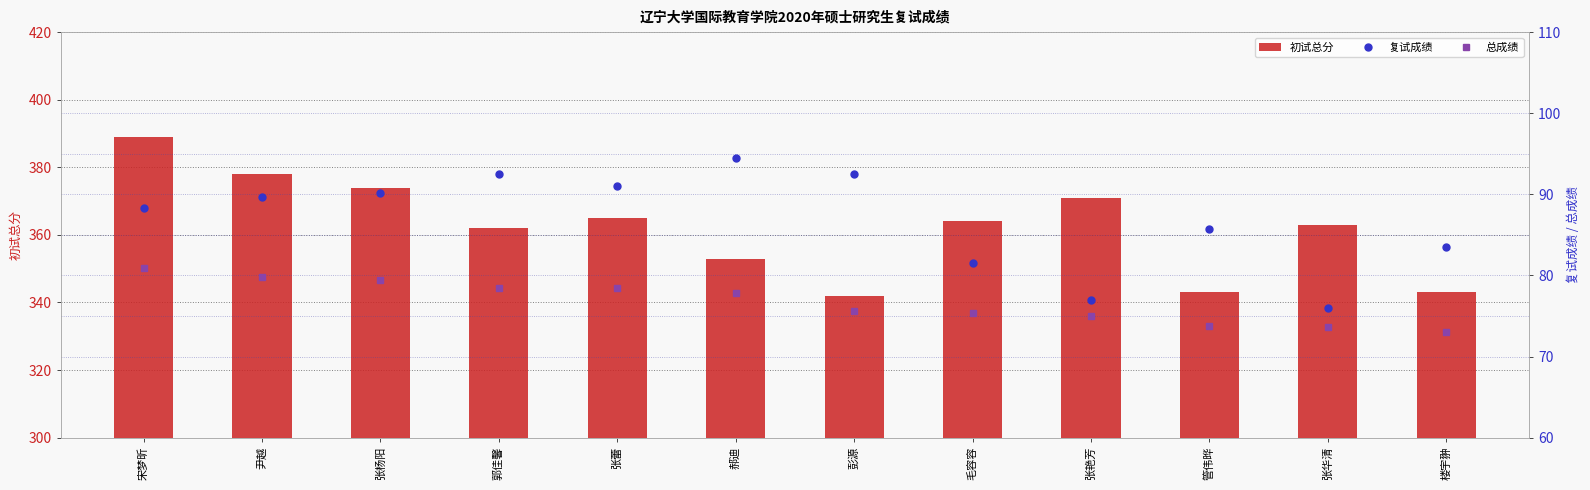

Which label corresponds to the smallest value in the chart?

楼宇翀